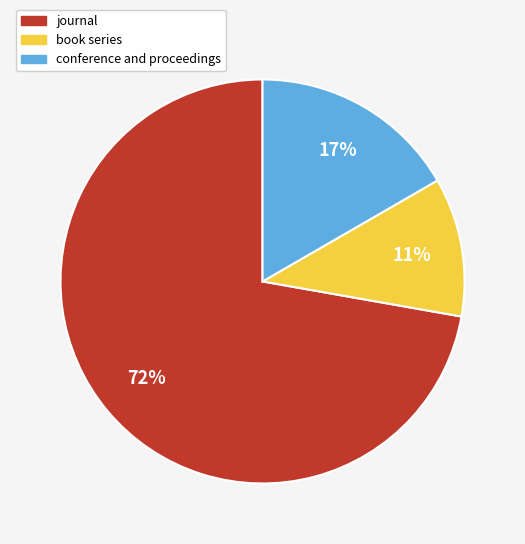

To the nearest percent, what is the difference between the largest and smallest slice percentages?

61%